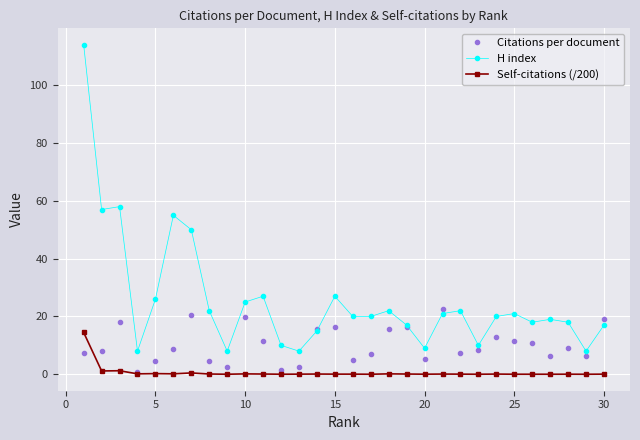

Which series has the largest total across all categories?

H index